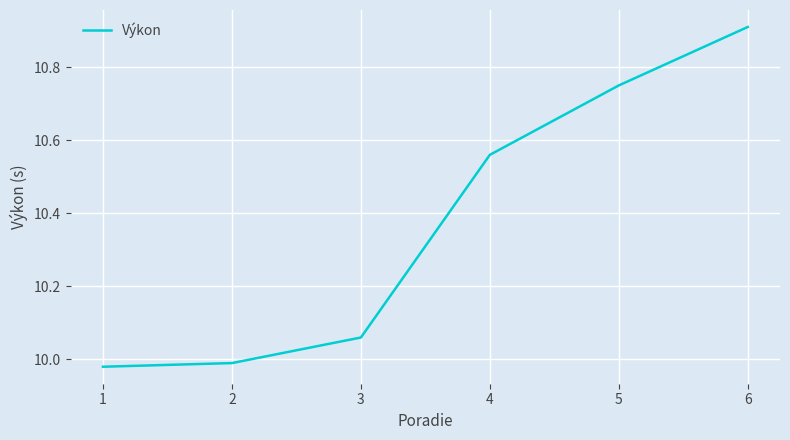

True or false: the data has more than 1 interior local peaks.

False